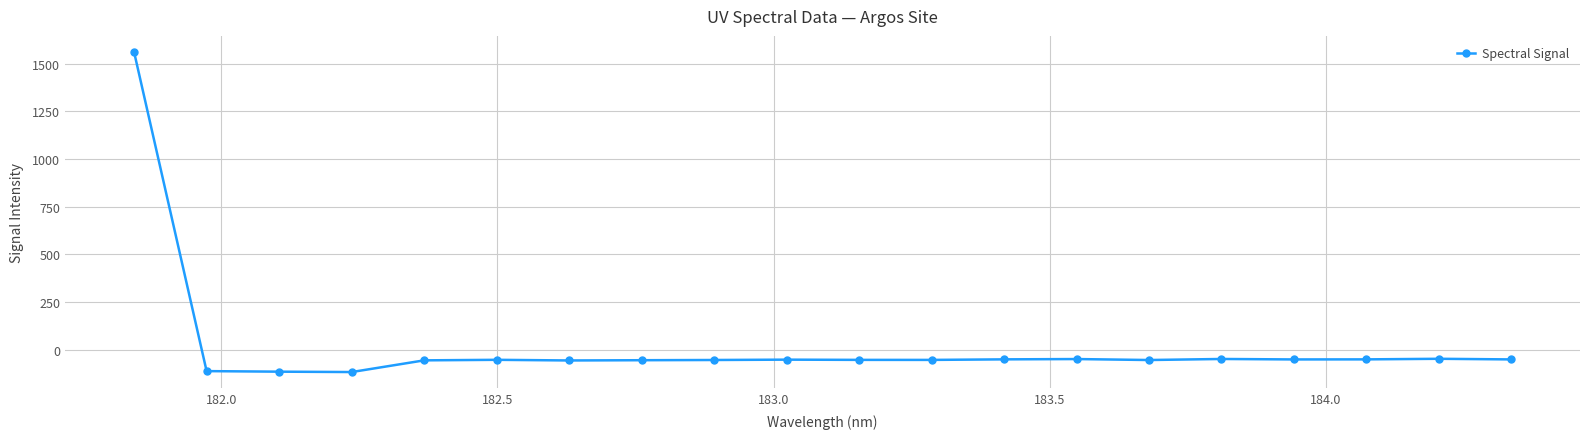

What is the greatest value displayed?

1561.3